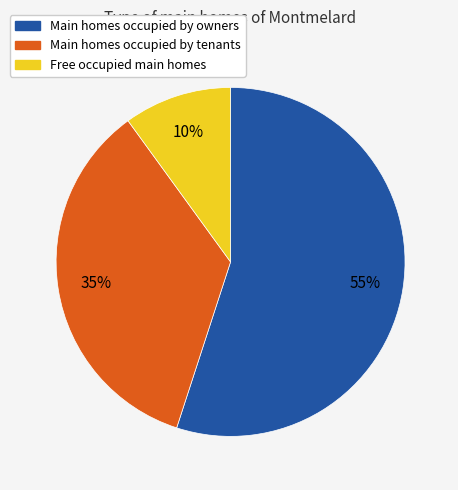

Between Free occupied main homes and Main homes occupied by owners, which is larger?

Main homes occupied by owners